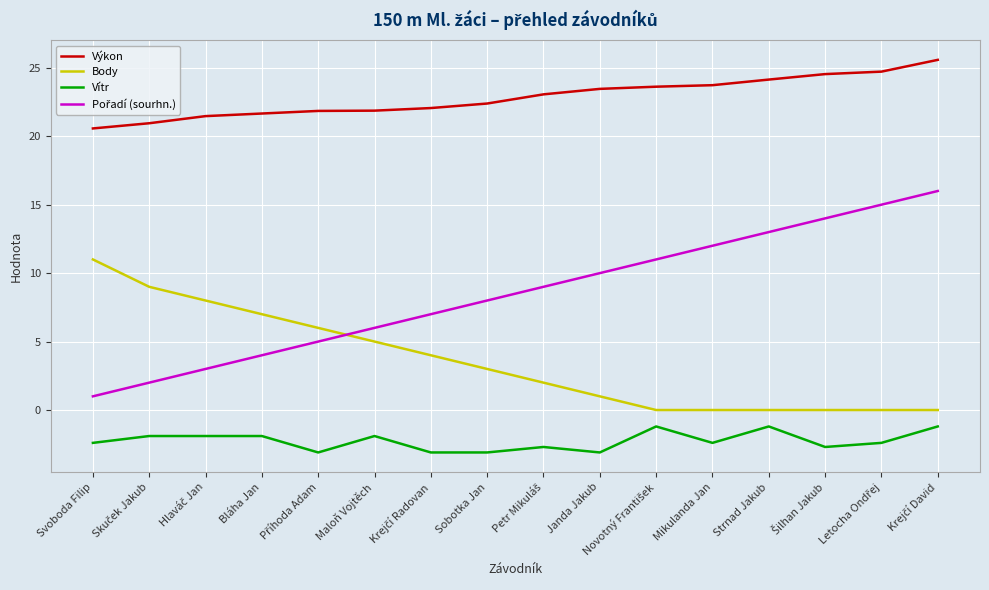

What is the minimum value for Vítr?

-3.1